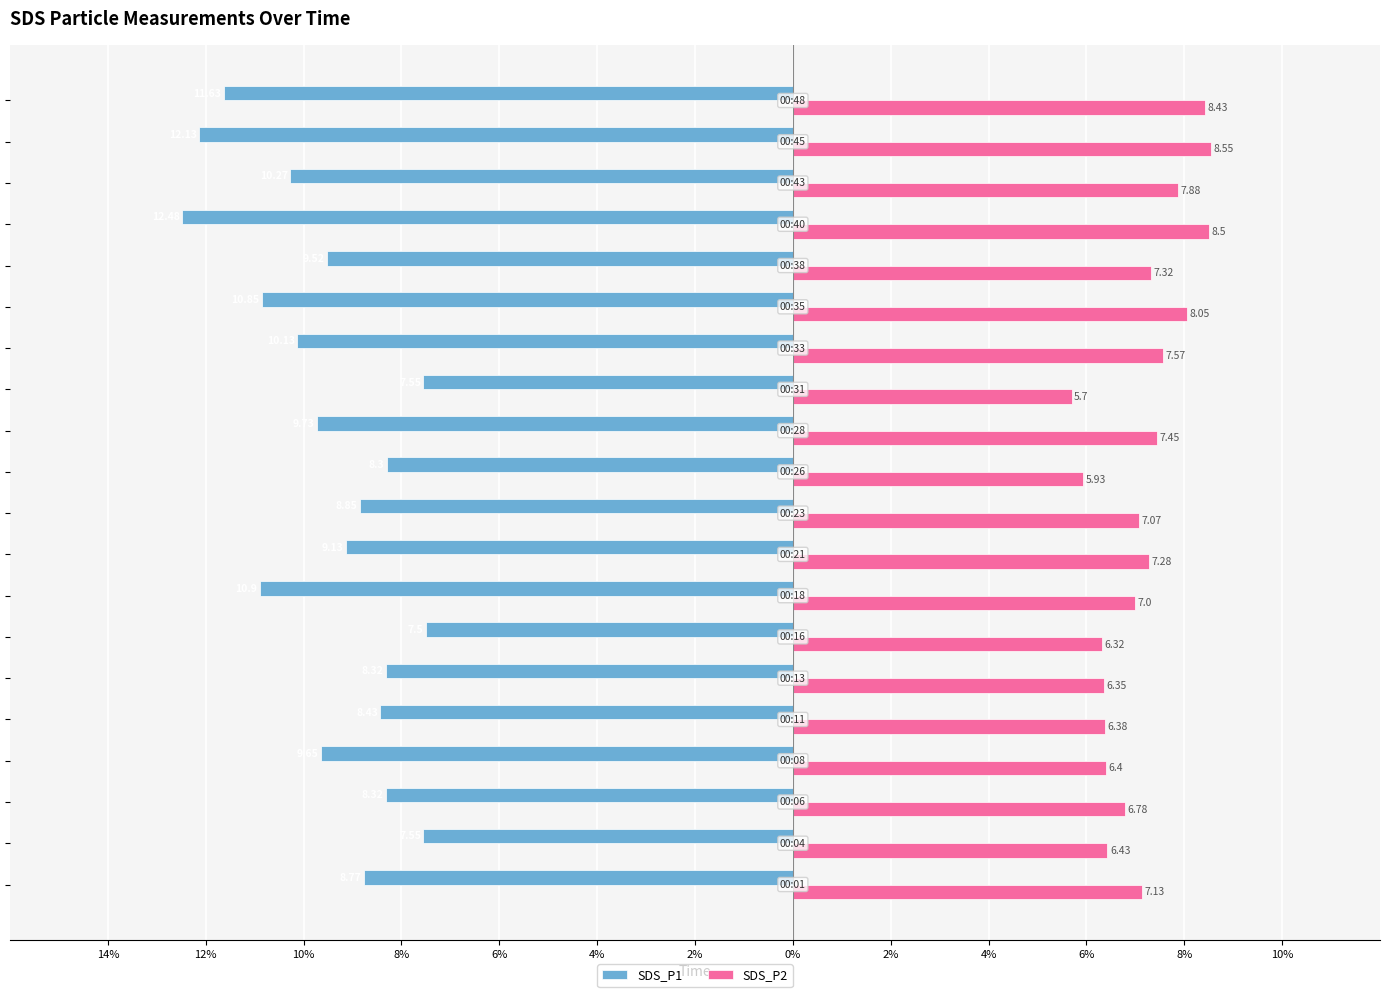

What are all the series names shown in the legend?

SDS_P1, SDS_P2